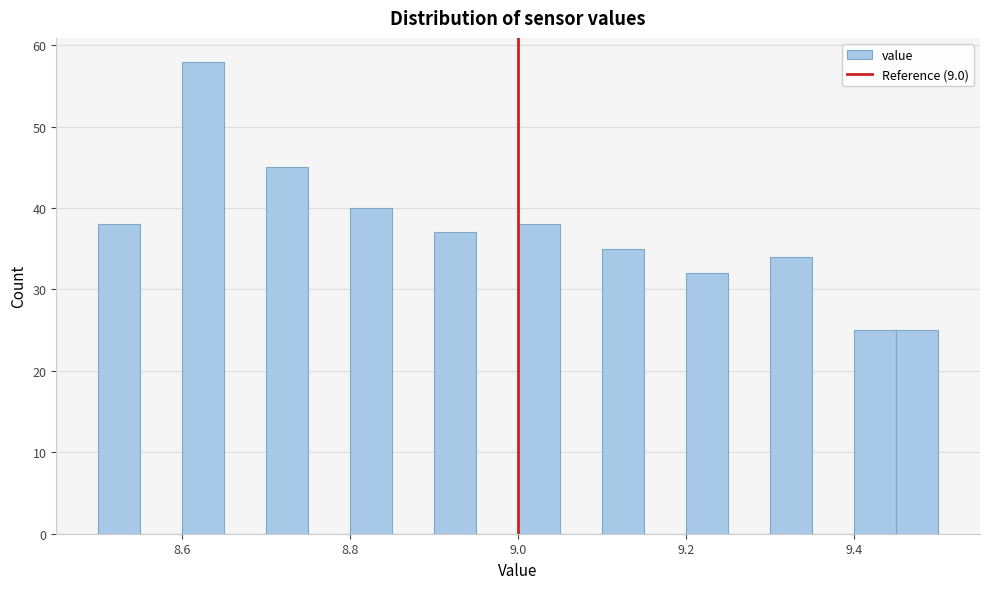

Around what value on the x-axis is the tallest bar? Give the approximate position of its centre, as read against the axis.

8.62